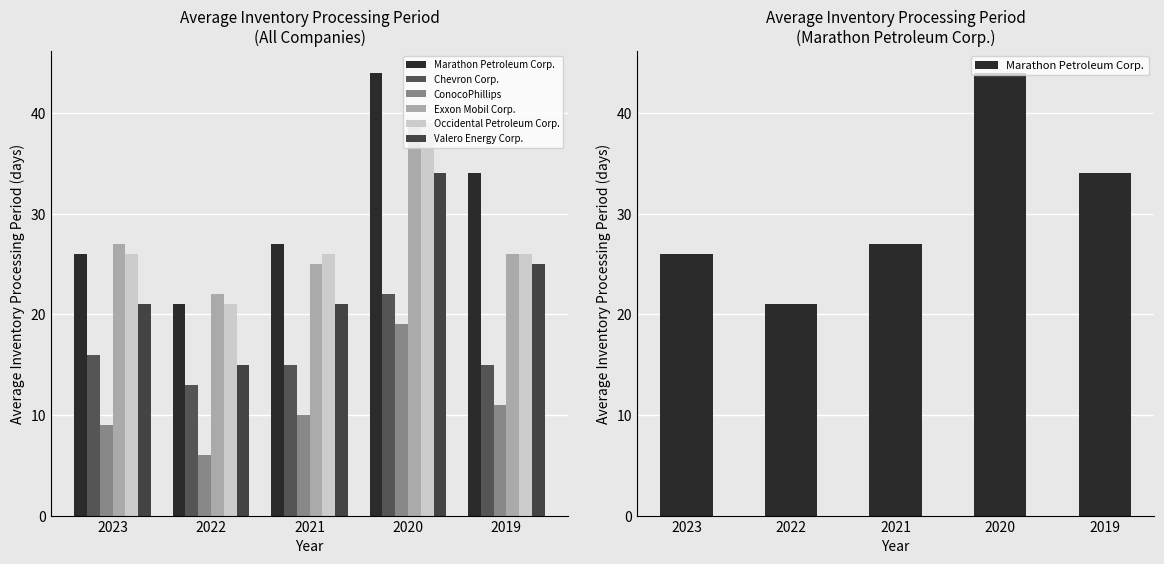

At which label does Occidental Petroleum Corp. first exceed 26?

2020